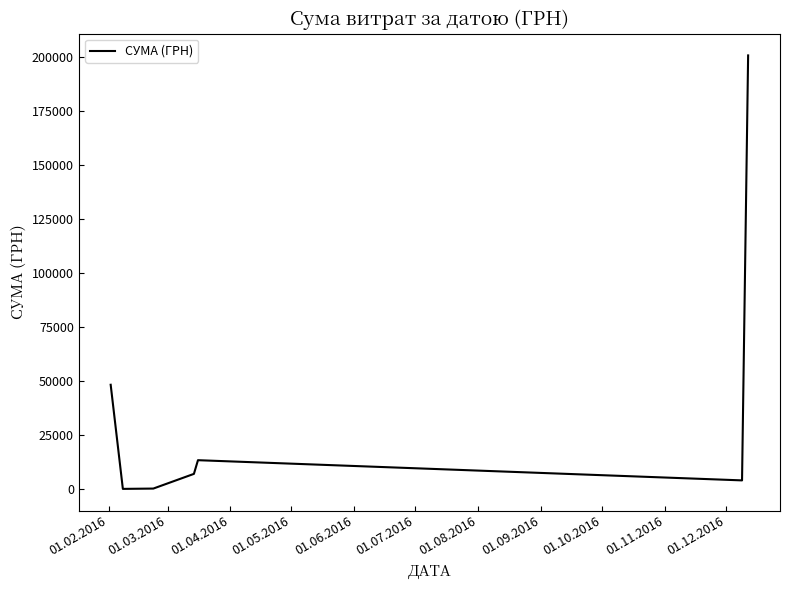

What is the maximum value shown in the chart?

200896.0